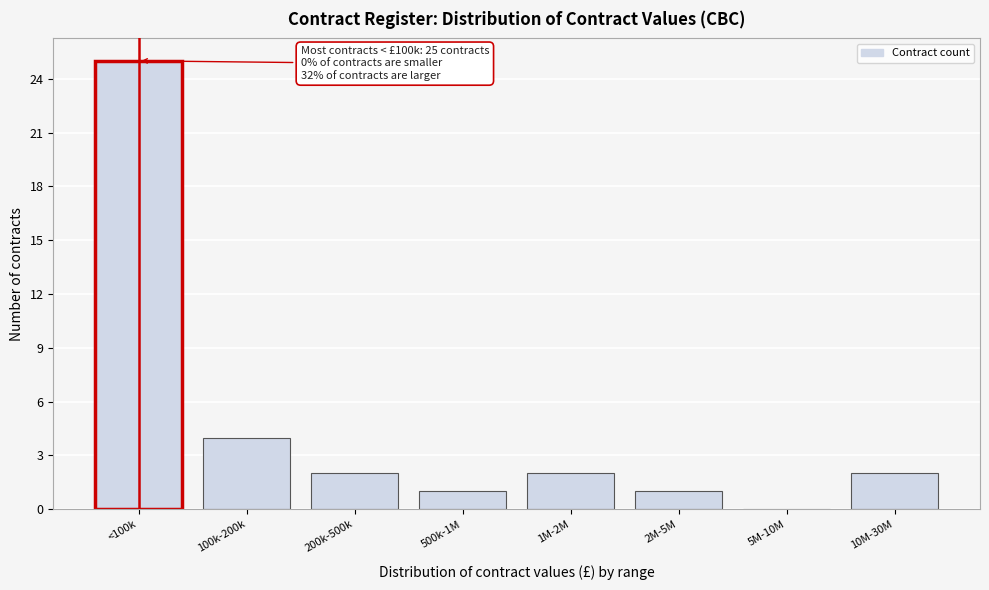

Reading left to right, list all the values displayed in this chart.

<100k=25	100k-200k=4	200k-500k=2	500k-1M=1	1M-2M=2	2M-5M=1	5M-10M=0	10M-30M=2